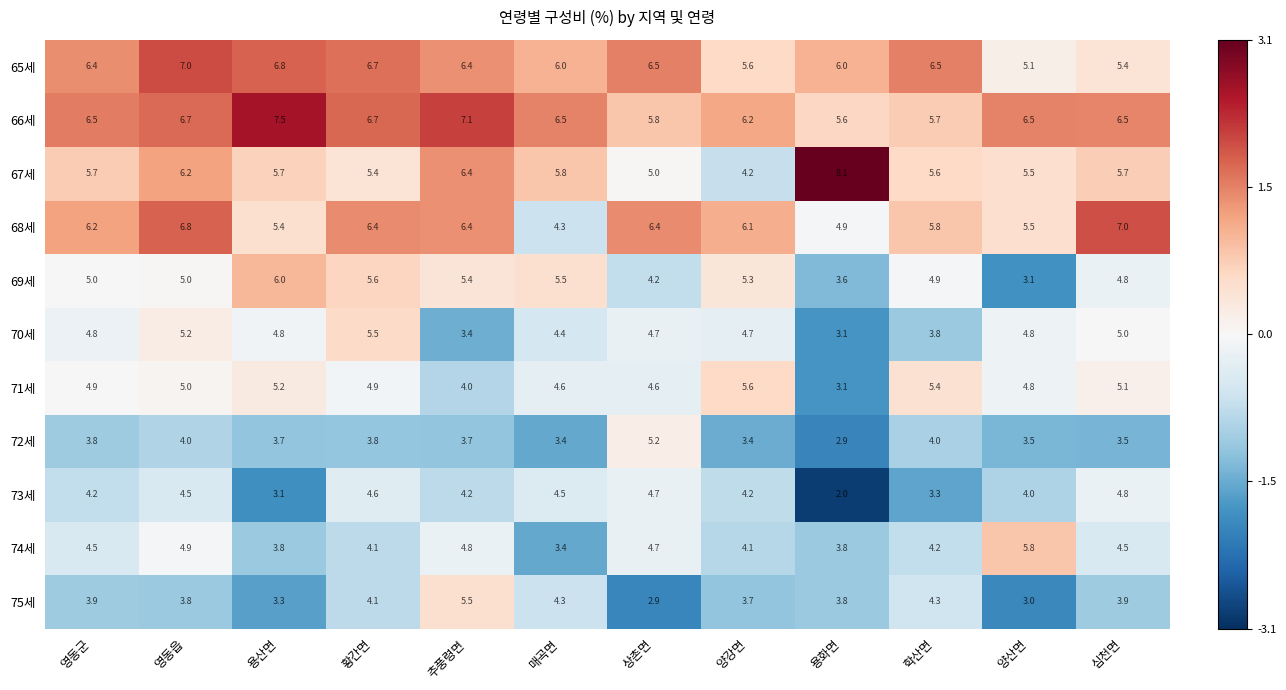

What is the maximum value shown in the chart?

8.1